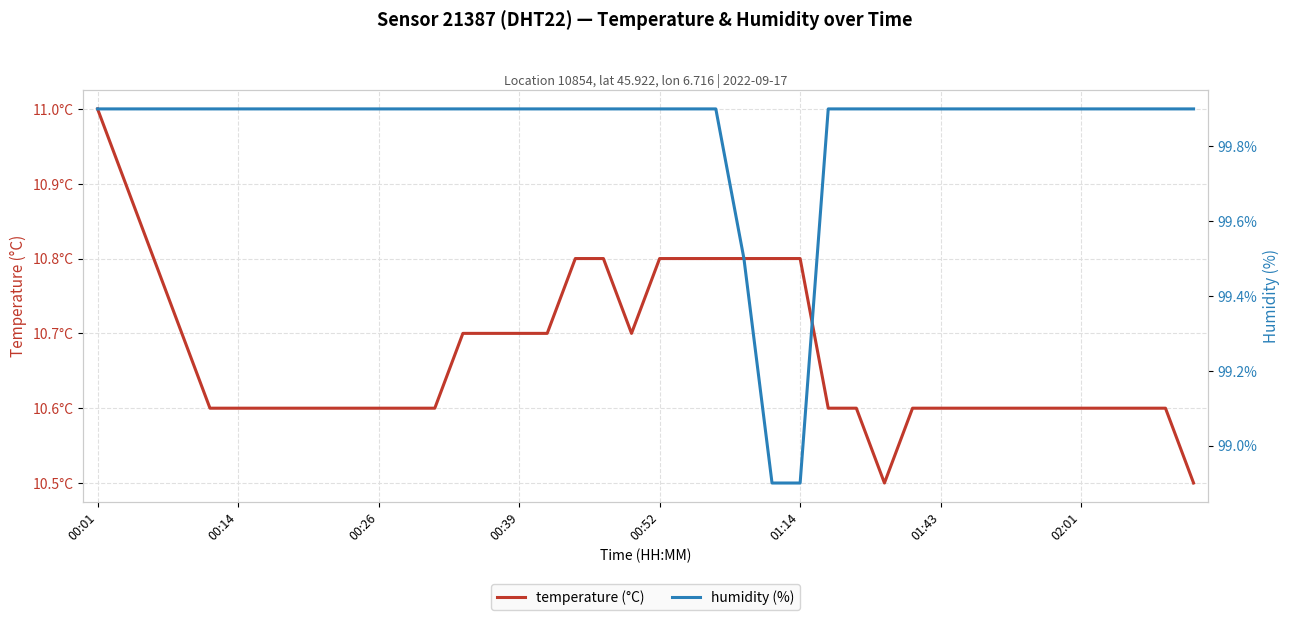

How many interior local valleys does the temperature (°C) series have?

2